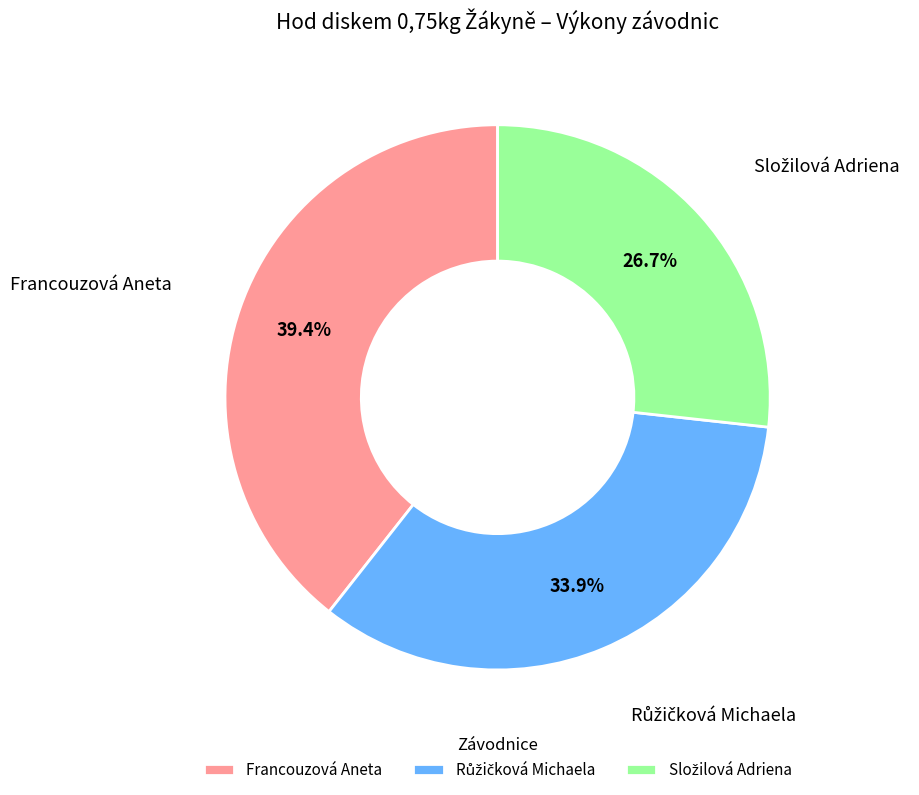

What is the largest slice in the pie chart?

Francouzová Aneta